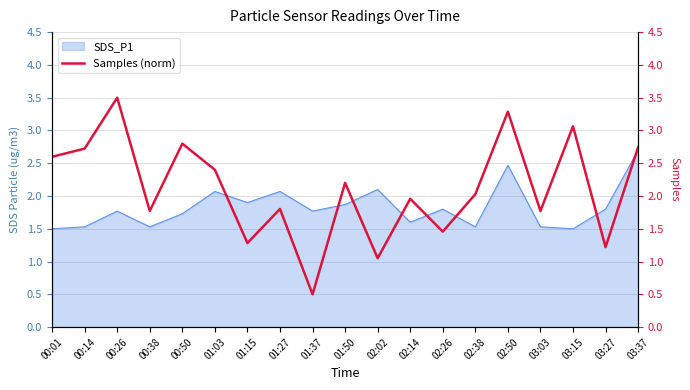

What is the label of the 8th point from the right?

02:14